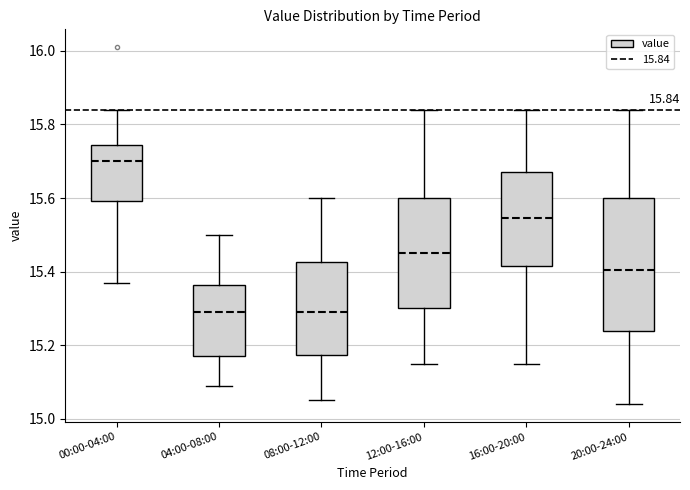

Comparing the boxes themselves (not the whiskers), which one is the tallest?

20:00-24:00